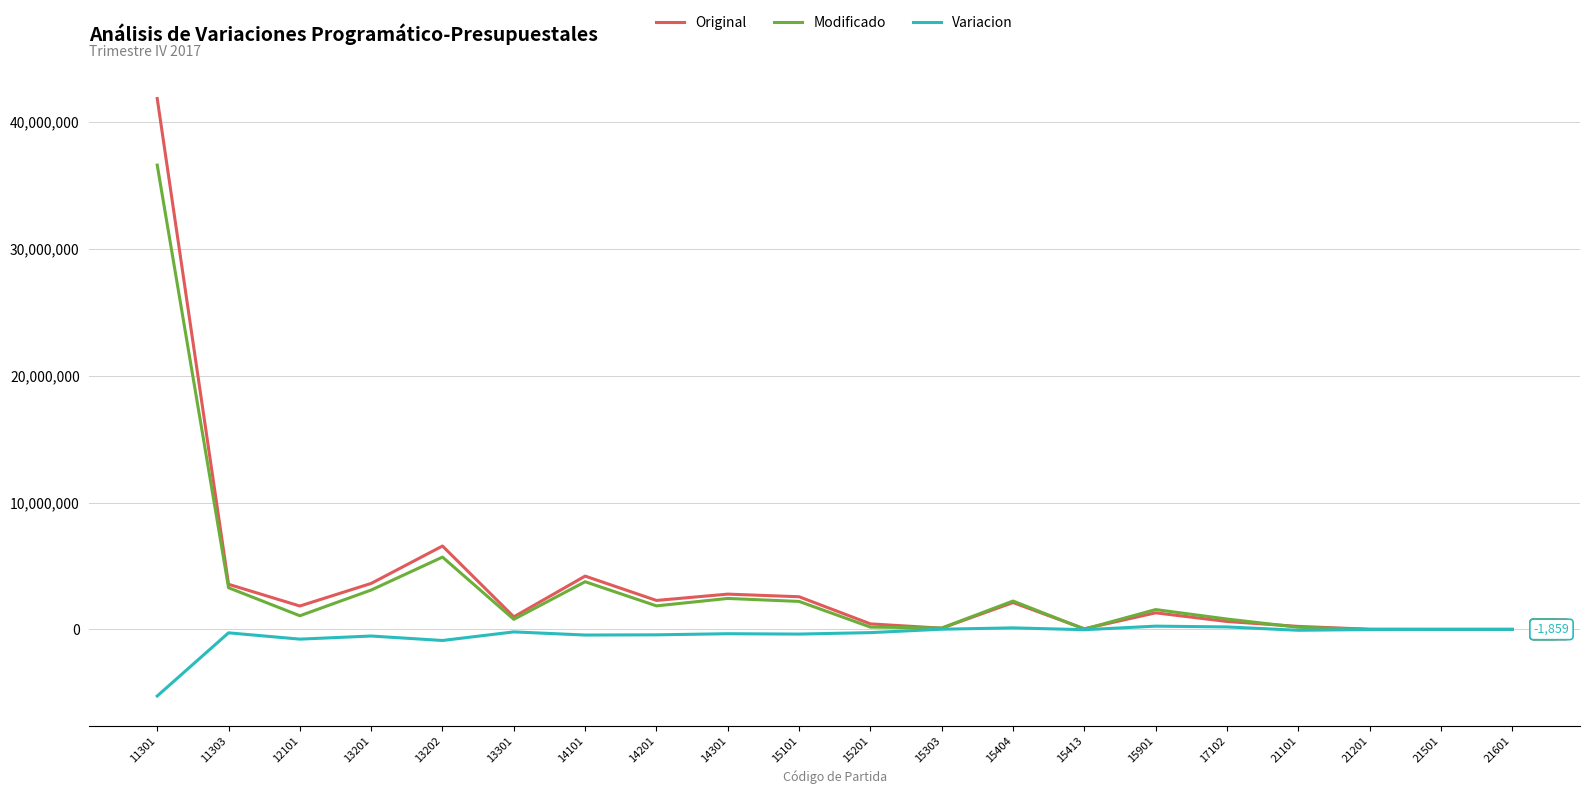

Is the value of Modificado at 13301 greater than the value of Original at 14201?

No